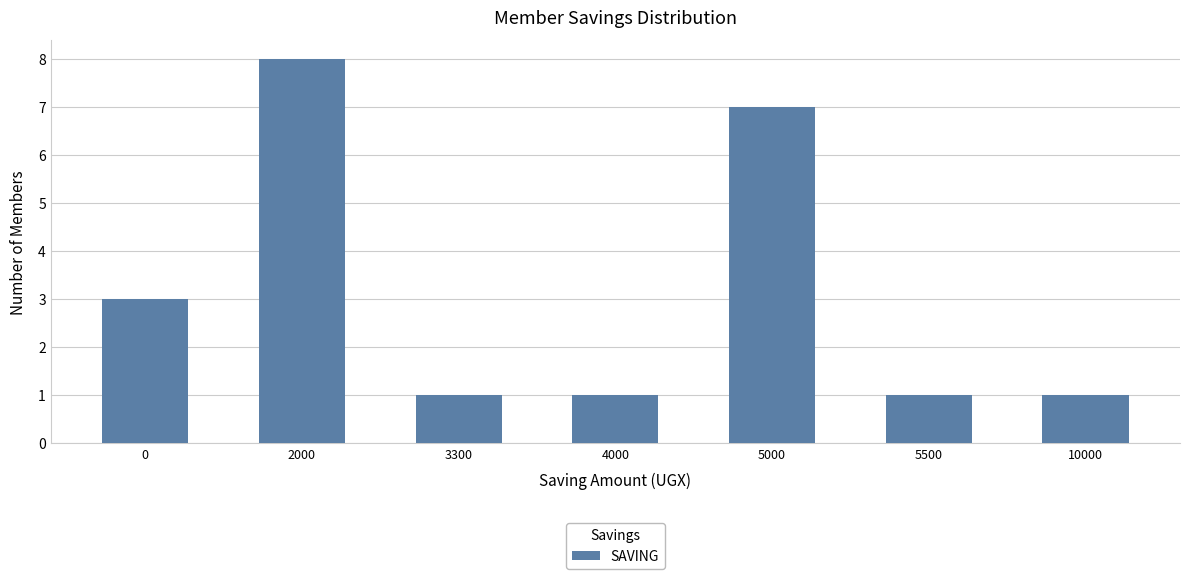

Is it true that the value at 5000 is 9?

False